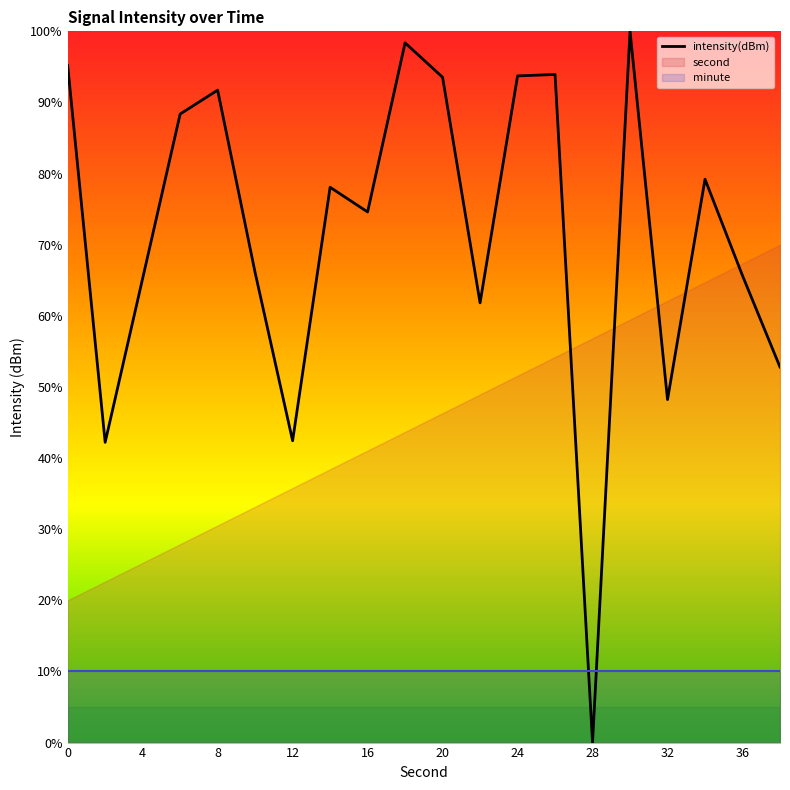

What is the sum of all values?

1431.3